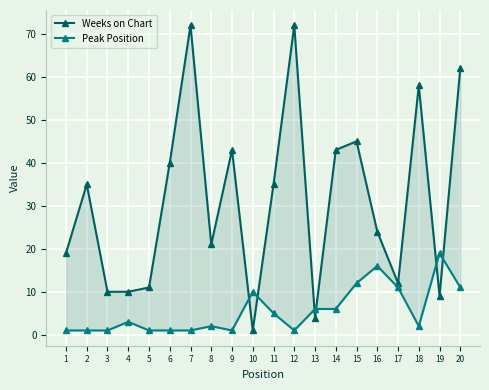

What is the sum of the Weeks on Chart values at 15 and 20?

107